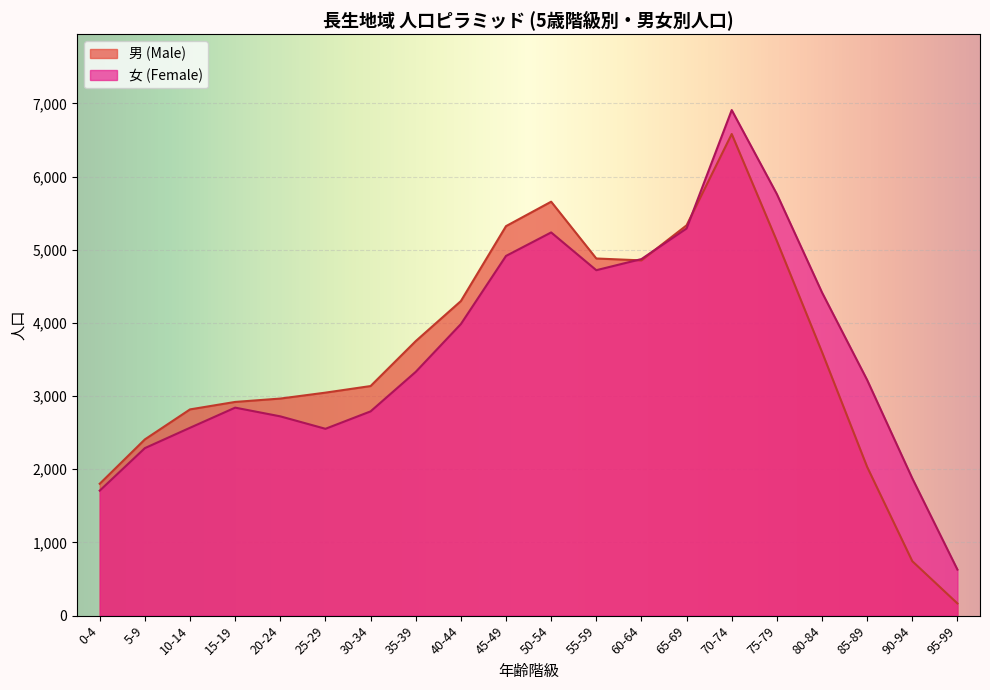

At which label does 女 (Female) first exceed 3331?

40-44